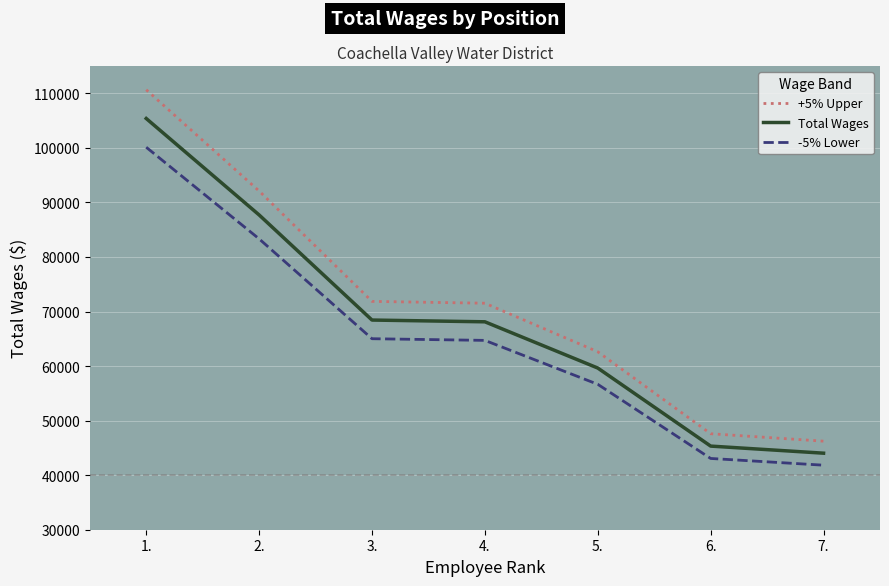

What is the difference between the maximum and minimum values in the -5% Lower series?

58278.7